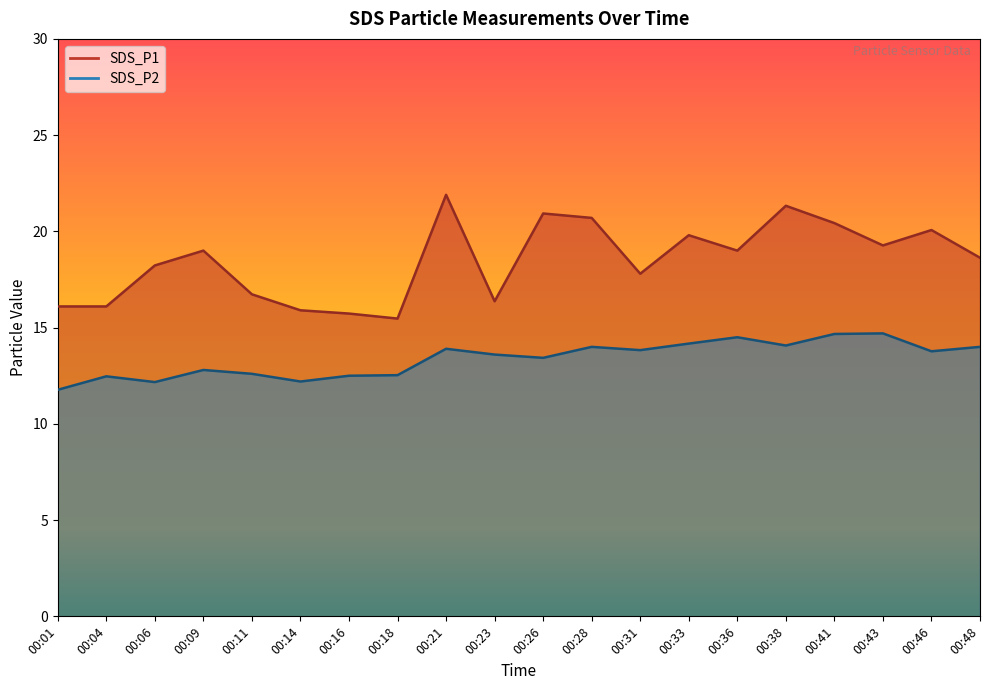

What is the smallest value displayed?

11.8